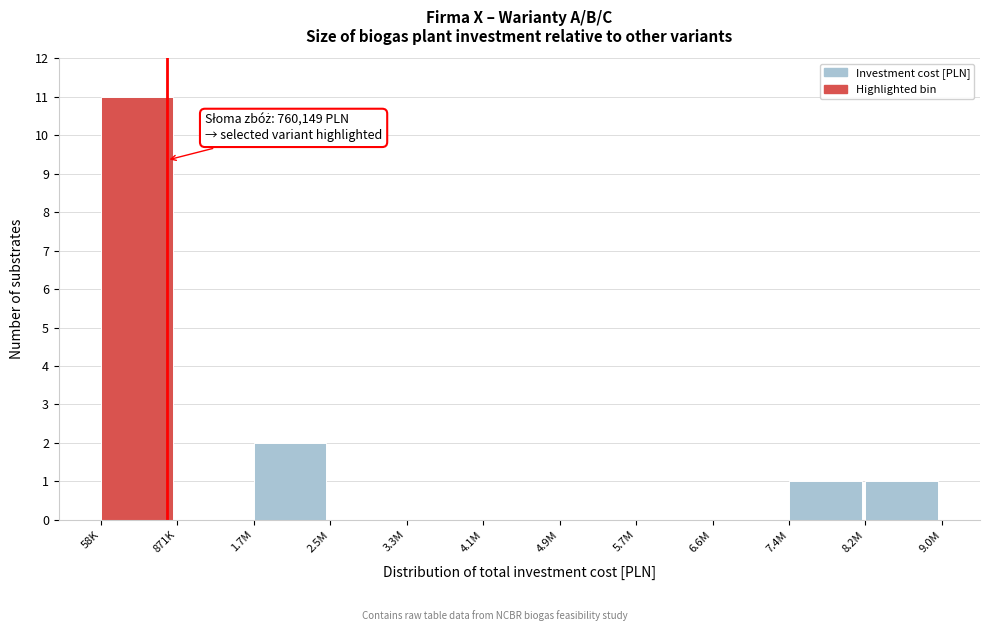

Reading left to right, what are all the values shown in this chart?

58K=11	871K=0	1.7M=2	2.5M=0	3.3M=0	4.1M=0	4.9M=0	5.7M=0	6.6M=0	7.4M=1	8.2M=1